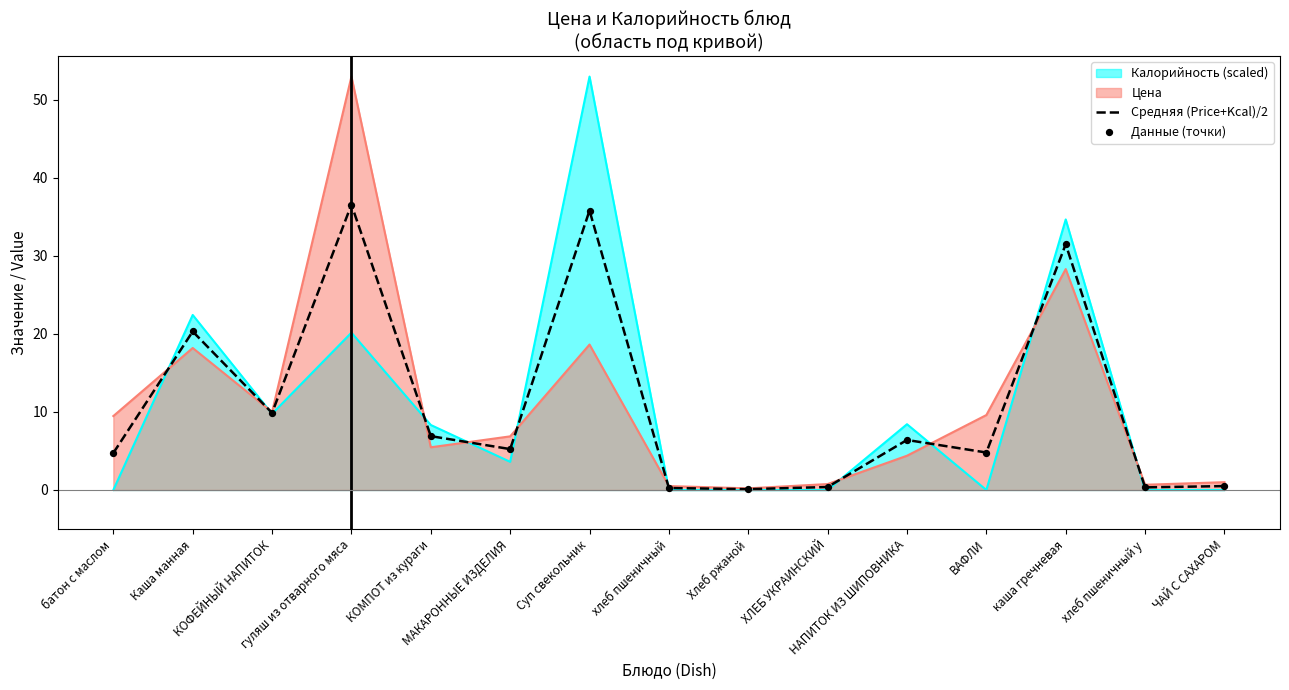

What is the highest value of the Средняя (Price+Kcal)/2 series?

36.6